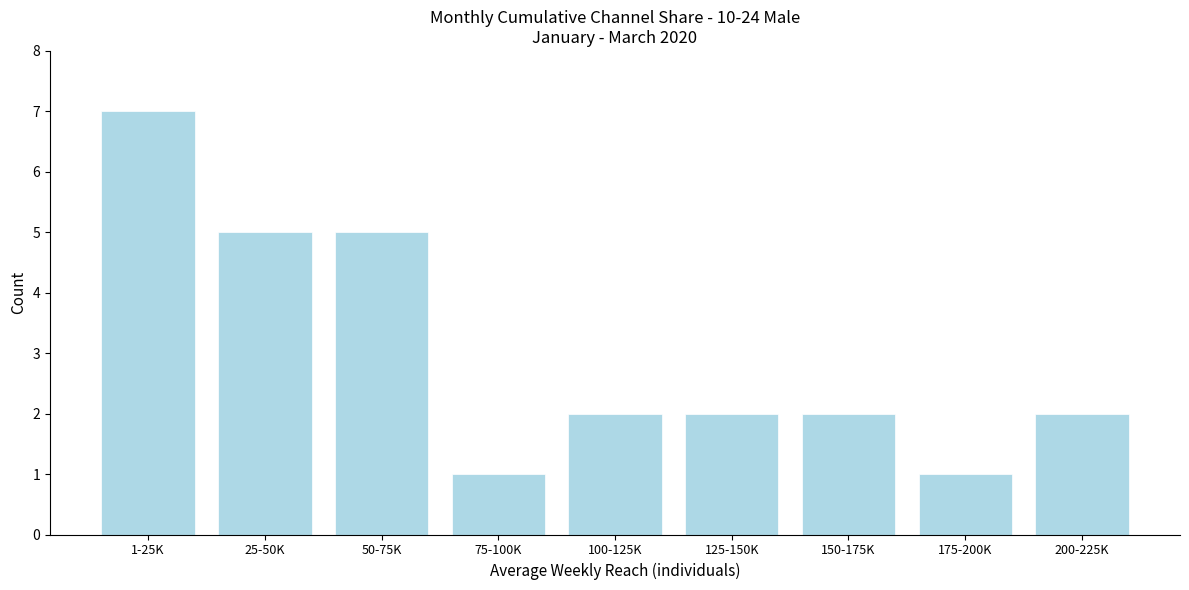

Reading right to left, list all the values displayed in this chart.

200-225K=2	175-200K=1	150-175K=2	125-150K=2	100-125K=2	75-100K=1	50-75K=5	25-50K=5	1-25K=7